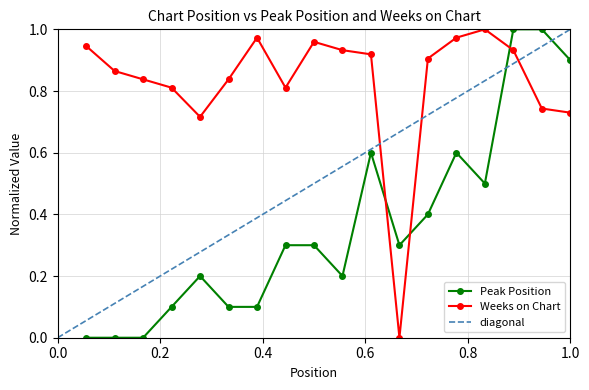

How many times do Weeks on Chart and Peak Position cross each other?

3